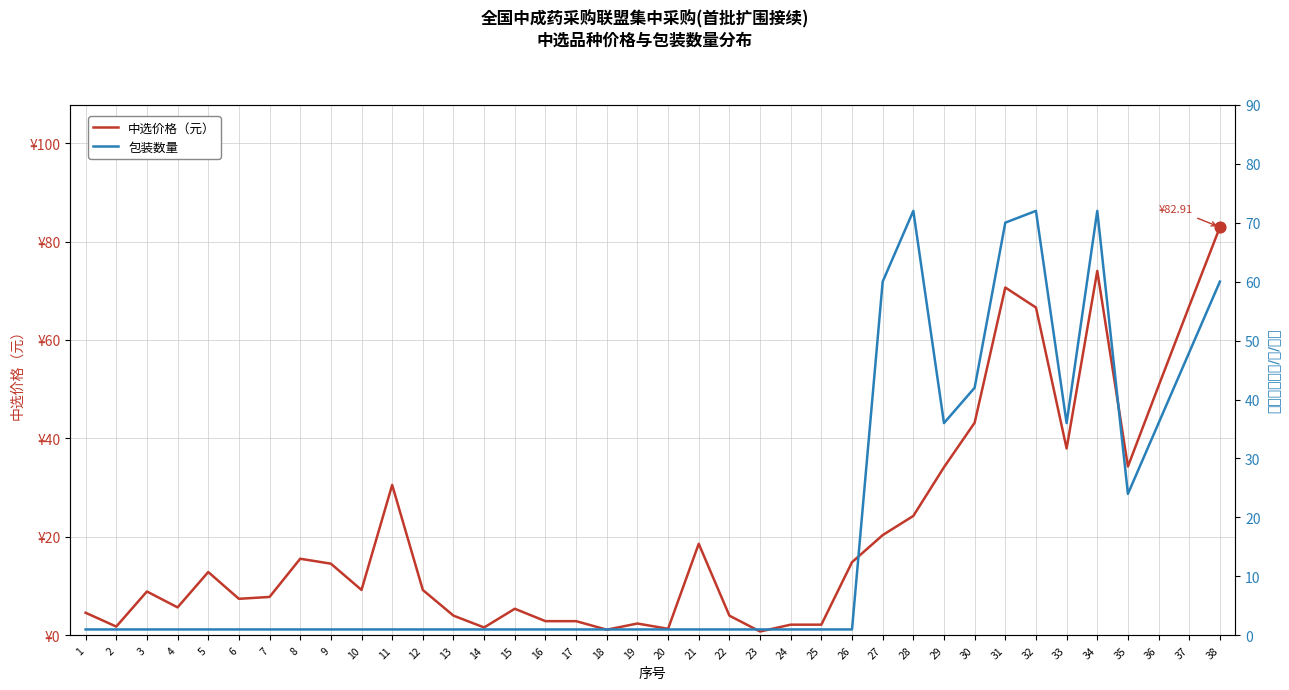

What is the total value across all series at 36?

86.7